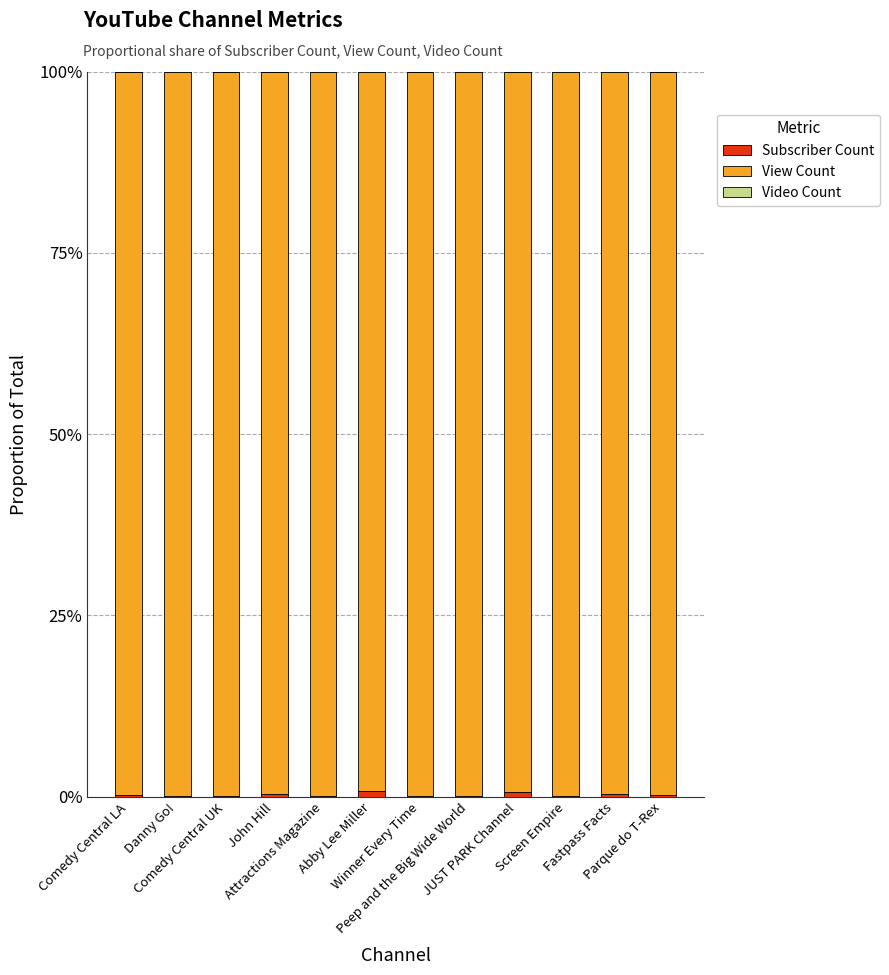

What is the label of the 4th bar from the left?

John Hill